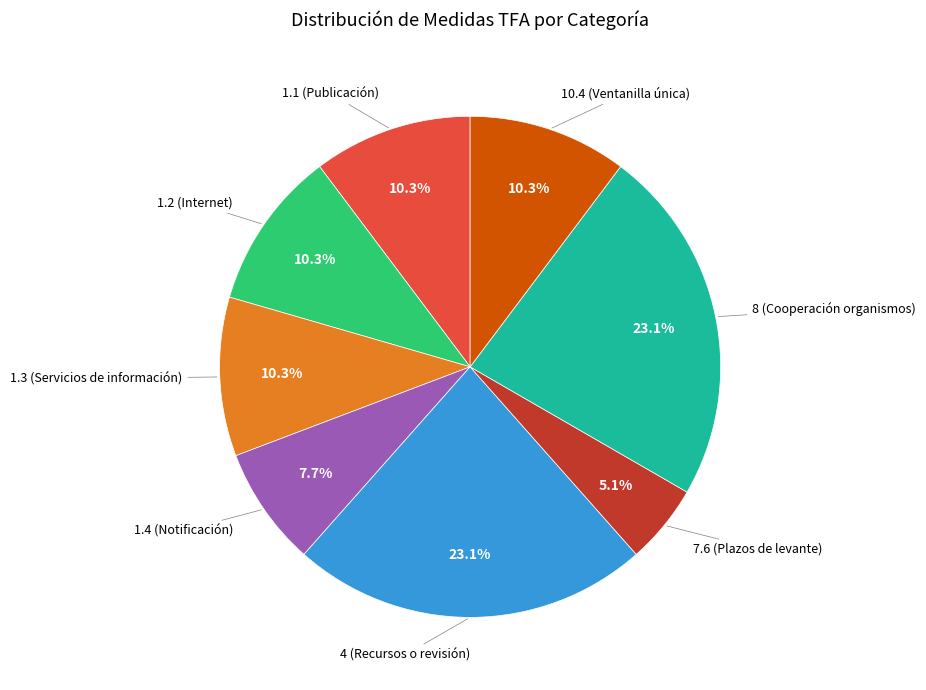

Is there a majority slice in this chart?

No